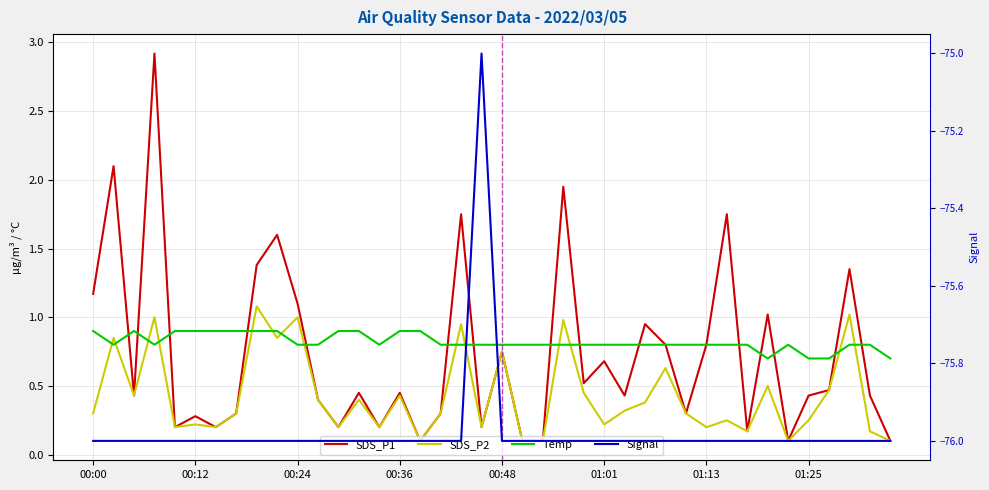

At which category does the chart reach its minimum across all series?

00:00